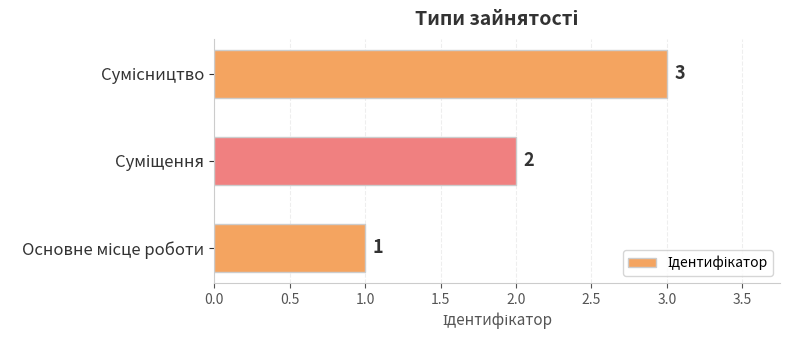

How many values are between 1 and 3?

3